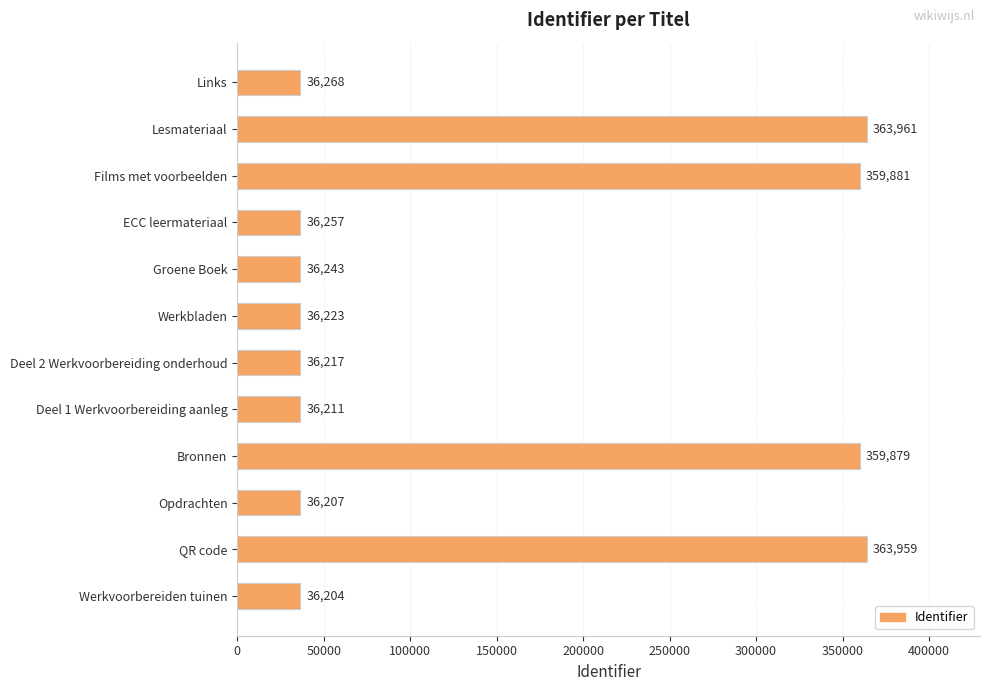

What value does the data have at Werkvoorbereiden tuinen, to the nearest 10?

36200